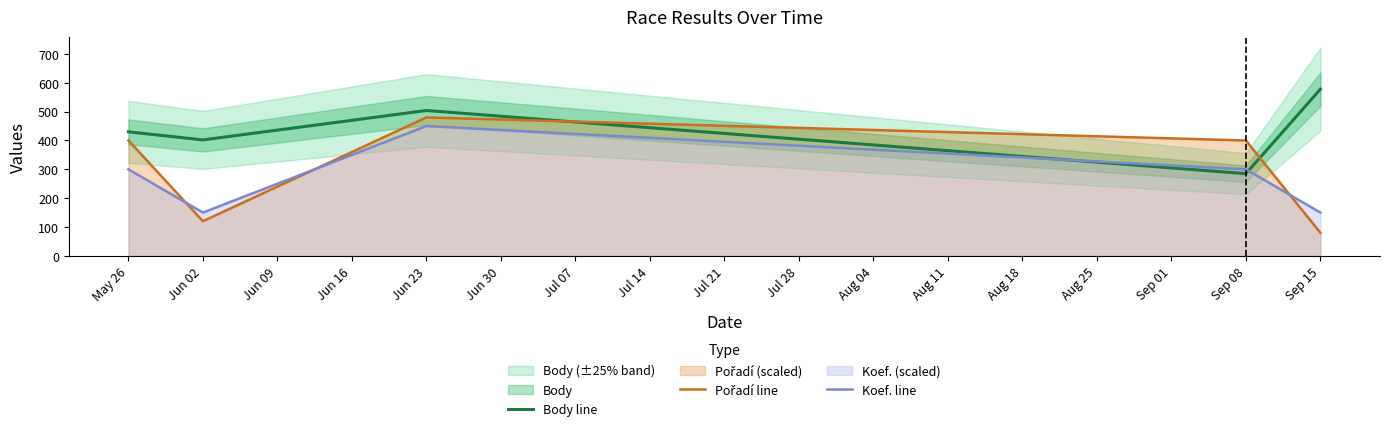

Is the value of Body line at Jun 02 greater than the value of Koef. line at May 26?

Yes